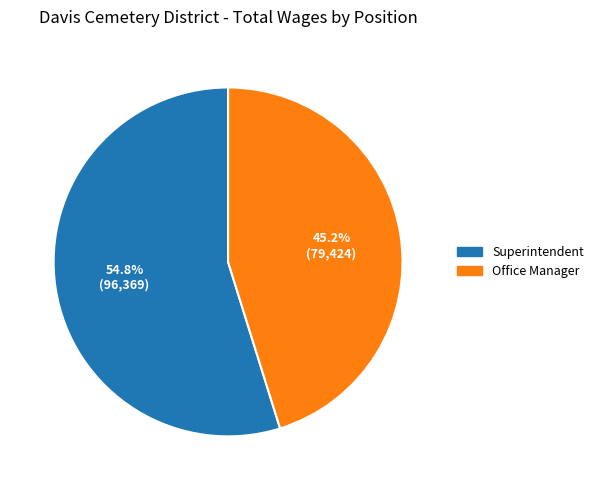

Approximately how many times larger is the value at Office Manager compared to Superintendent?

0.8